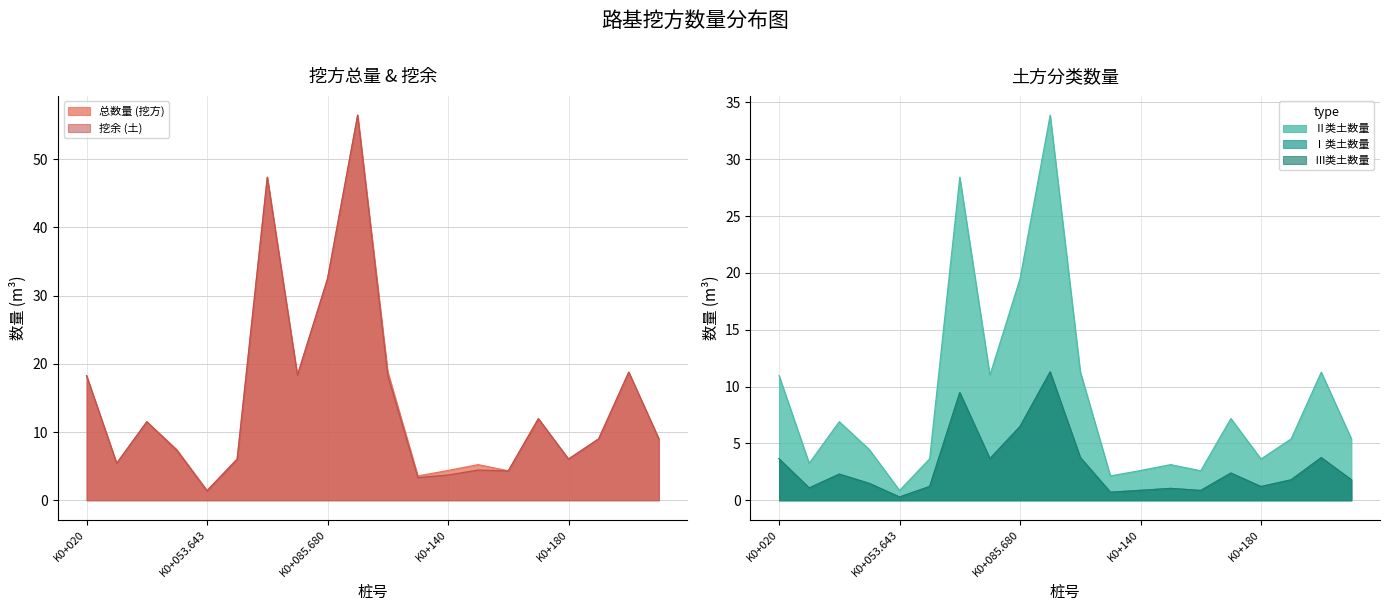

Where is the first local maximum for Ⅰ类土数量?

K0+040